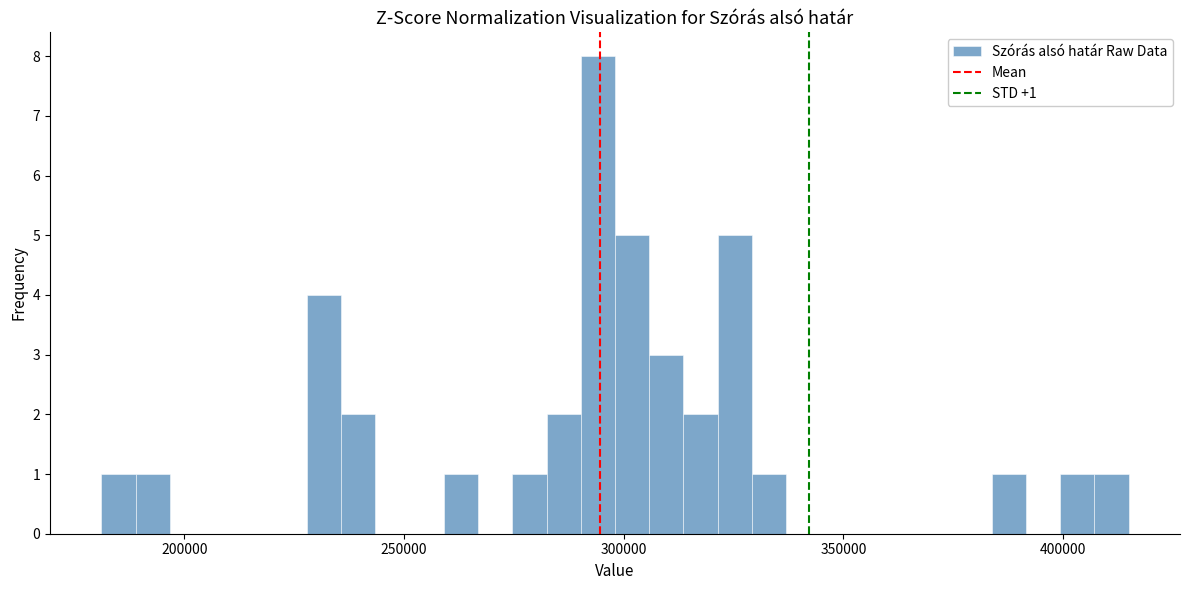

Around what value on the x-axis is the tallest bar? Give the approximate position of its centre, as read against the axis.

295000